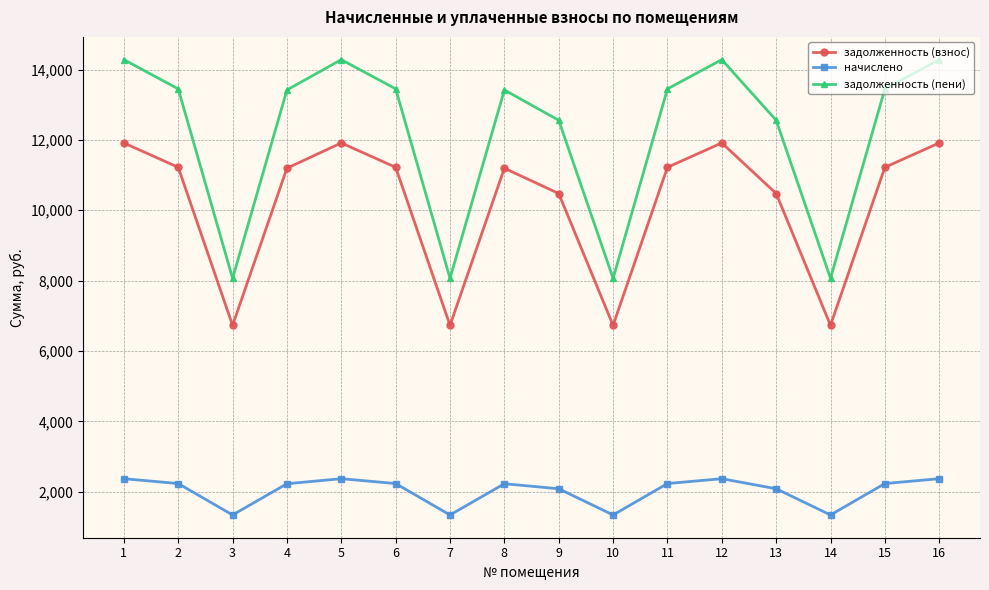

Which series has the largest total across all categories?

задолженность (пени)